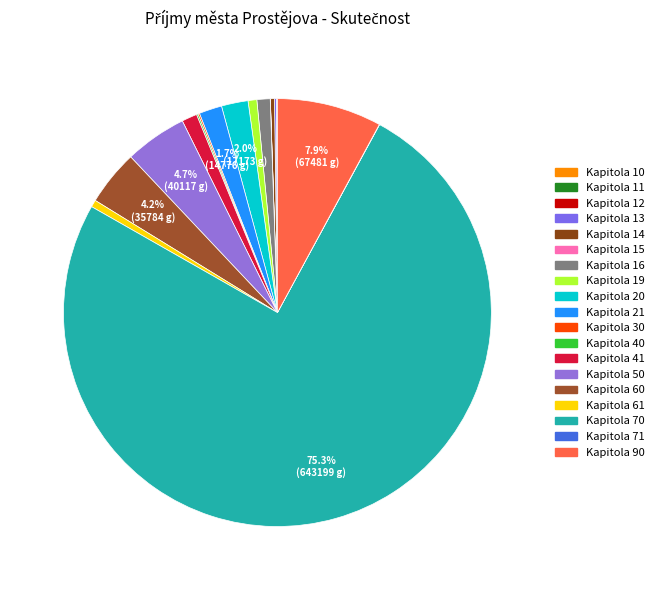

How many segments does this pie chart have?

19